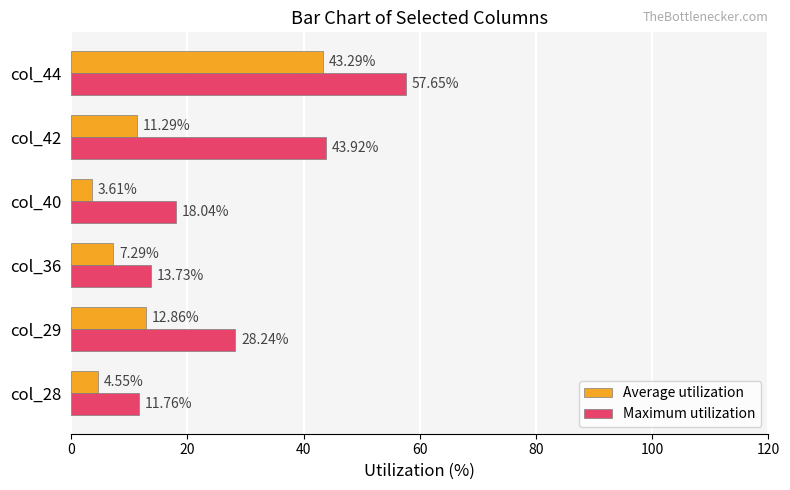

List the series in order of their peak value, highest first.

Maximum utilization, Average utilization